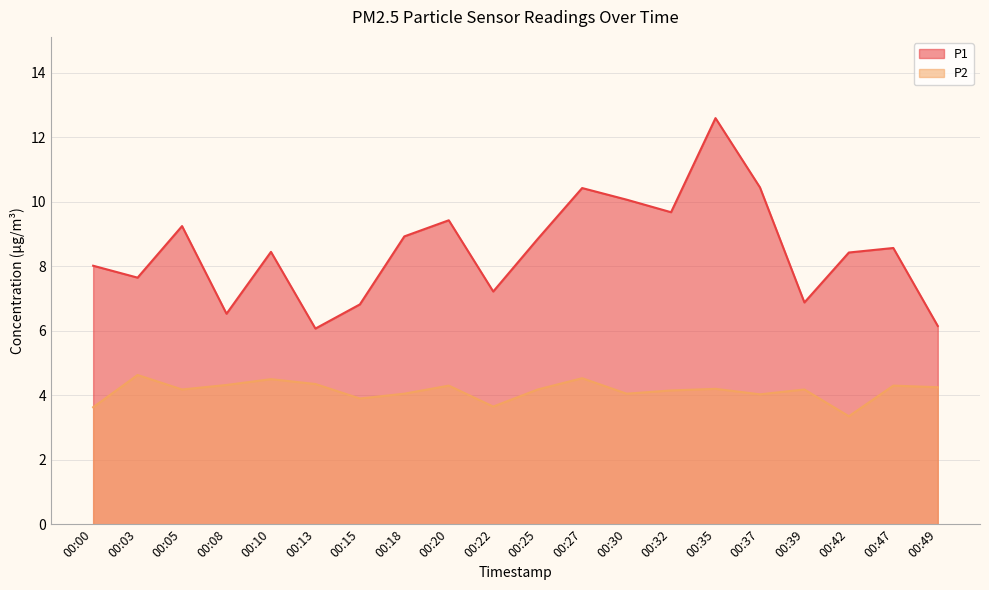

Rank the series by their average value, from highest to lowest.

P1, P2